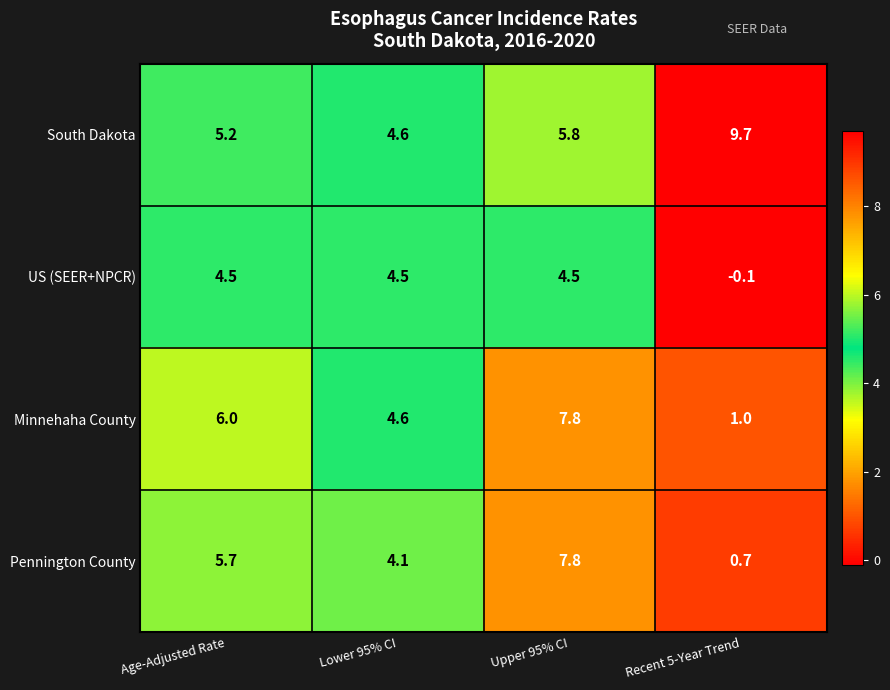

What is the average value of the Pennington County series?

4.6